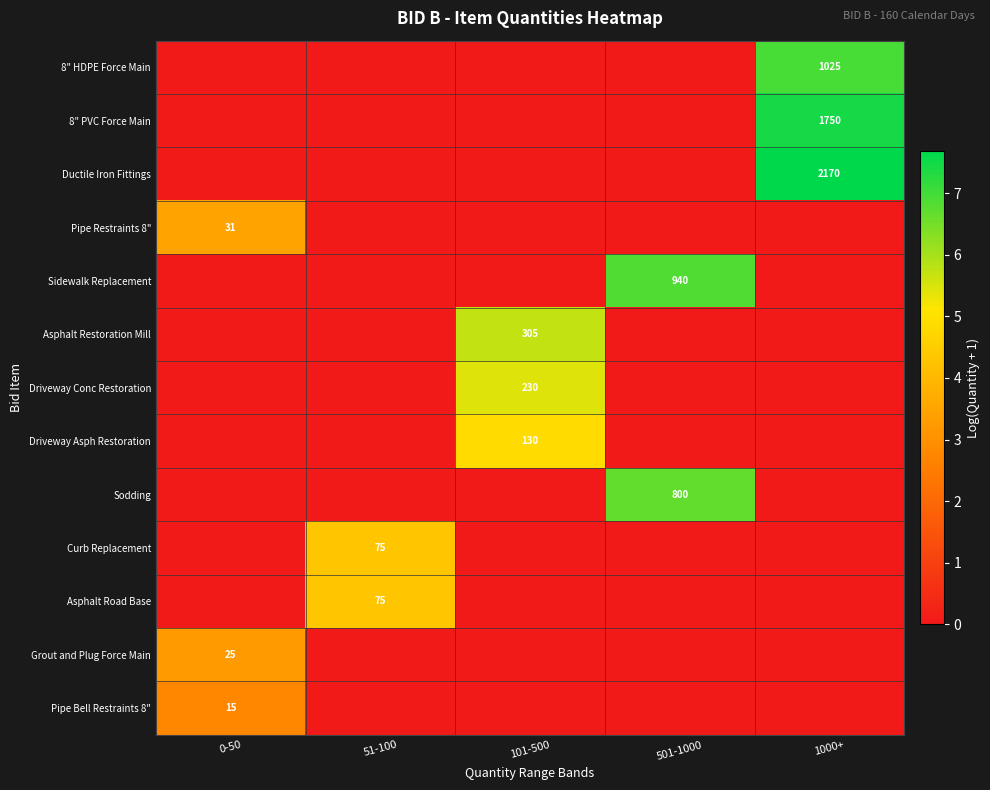

At how many categories does at least one series exceed 4?

4